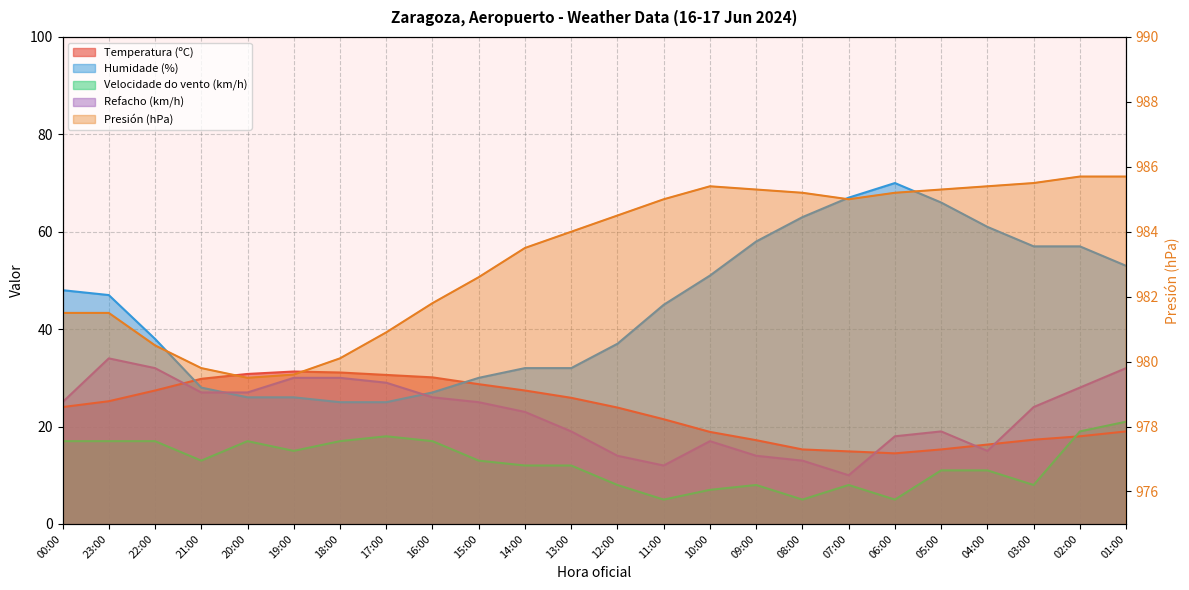

True or false: Presión (hPa) and Humidade (%) cross at least once.

False